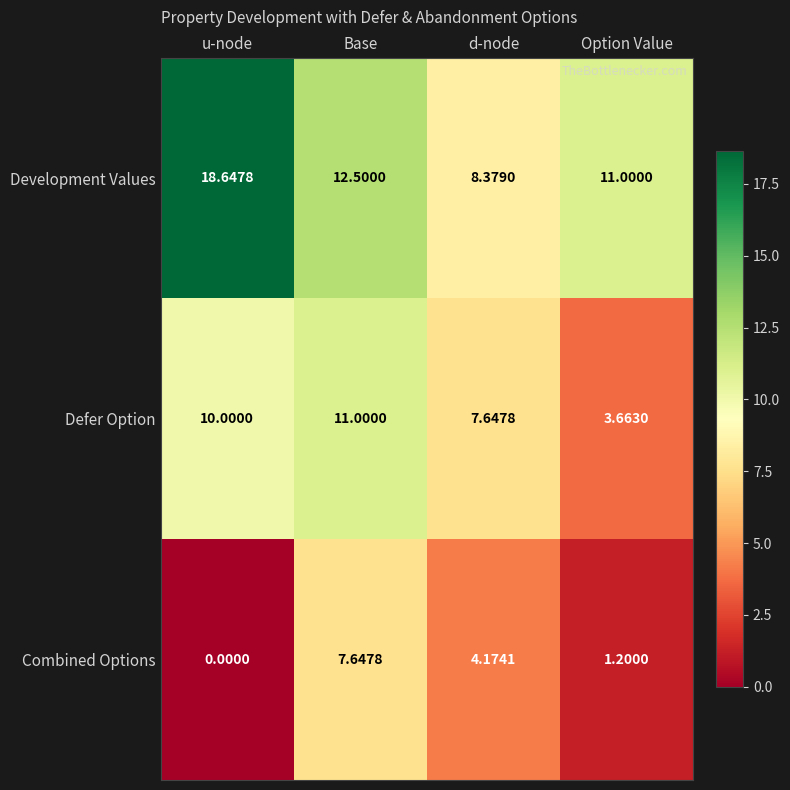

Which series has the largest range (max minus min)?

Development Values